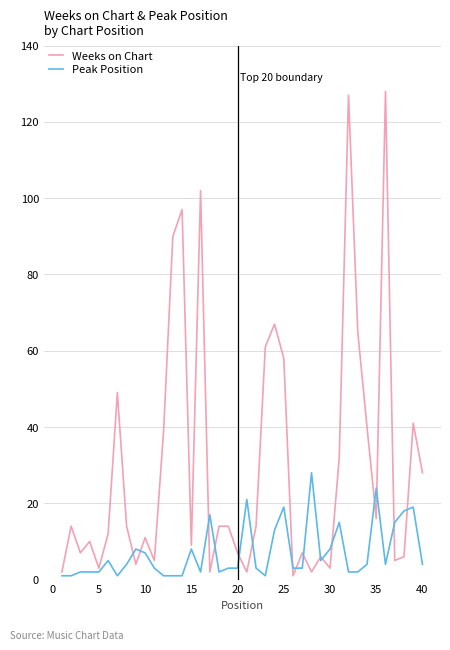

Which series has the widest spread of values?

Weeks on Chart